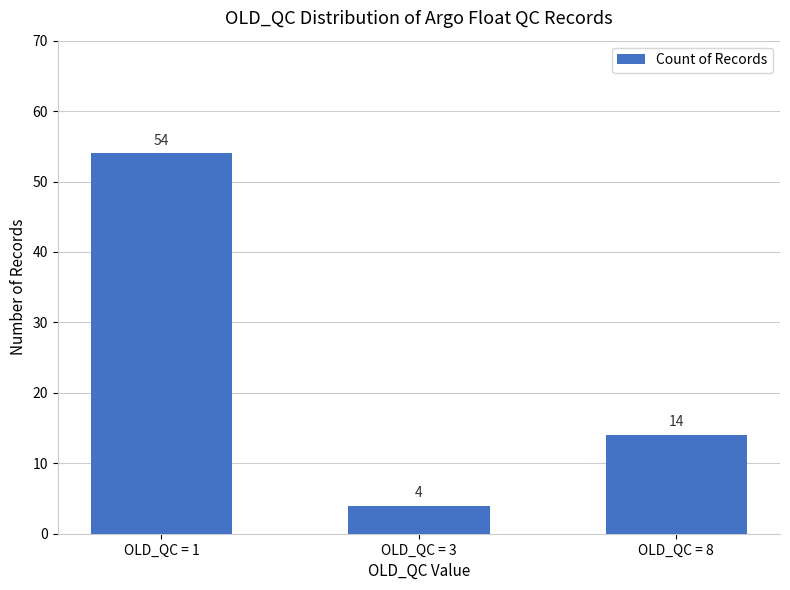

What is the ratio of the value at OLD_QC = 3 to the value at OLD_QC = 8?

0.3